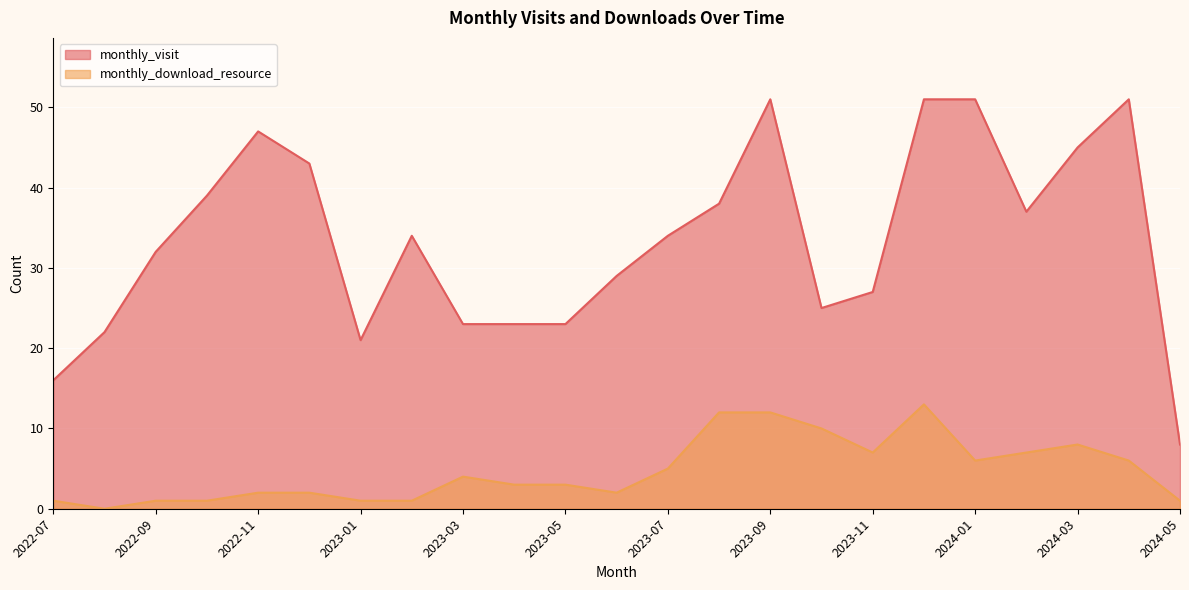

How many lines are shown in the chart?

2